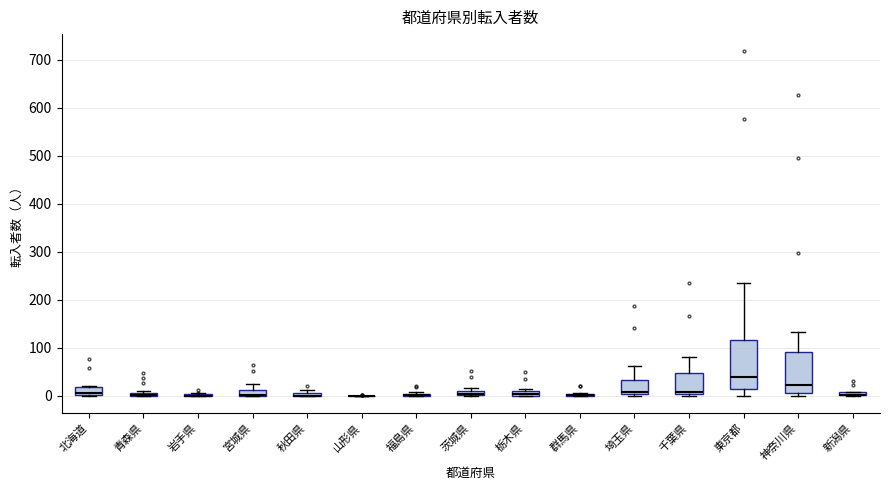

Comparing the boxes themselves (not the whiskers), which one is the tallest?

東京都